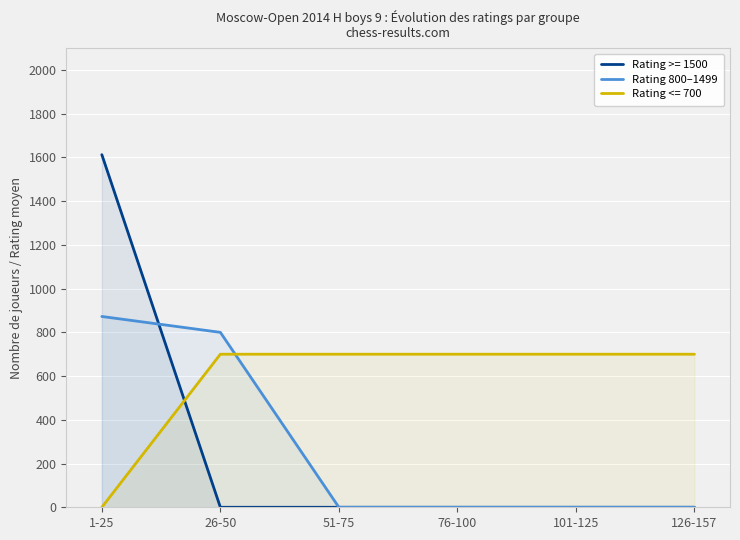

What is the difference between the second highest and second lowest values?

800.0